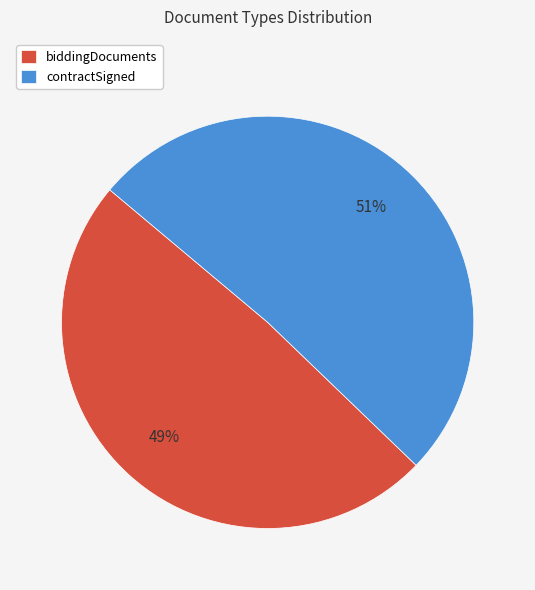

Rank the categories by value from highest to lowest.

contractSigned, biddingDocuments